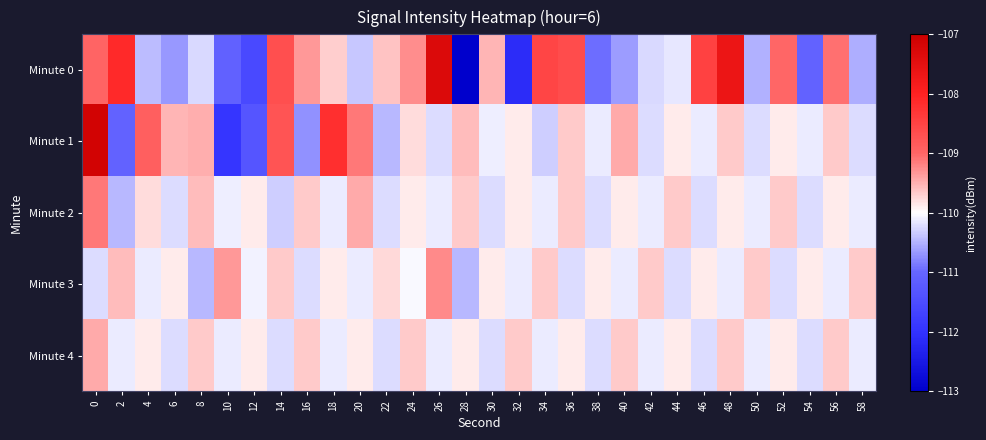

How many data points does each series have?

30